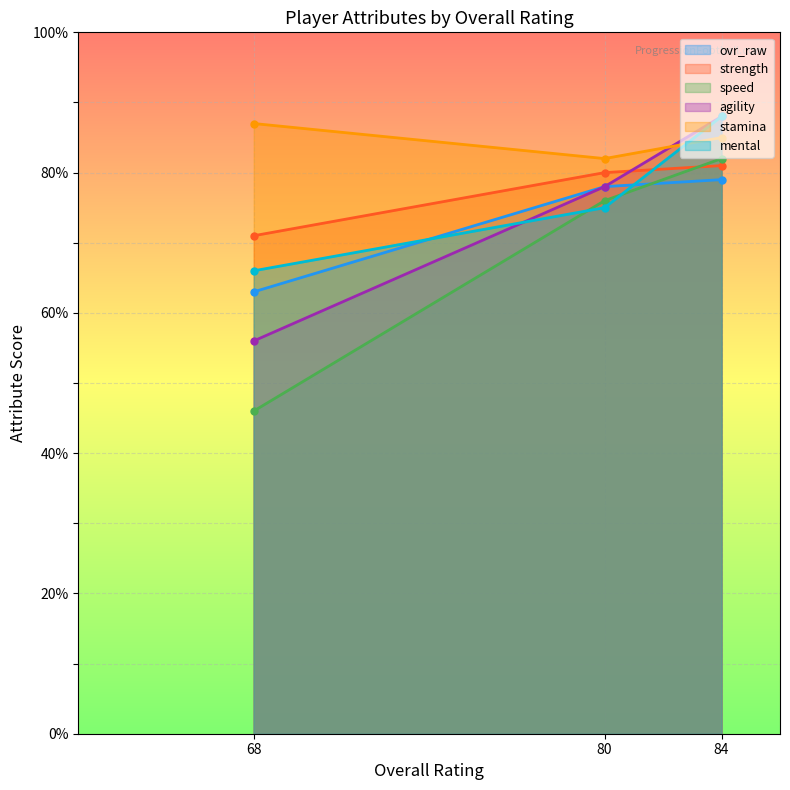

Reading left to right, transcribe all the data shown in this chart.

ovr_raw: 68=63	80=78	84=79
strength: 68=71	80=80	84=81
speed: 68=46	80=76	84=82
agility: 68=56	80=78	84=88
stamina: 68=87	80=82	84=85
mental: 68=66	80=75	84=88